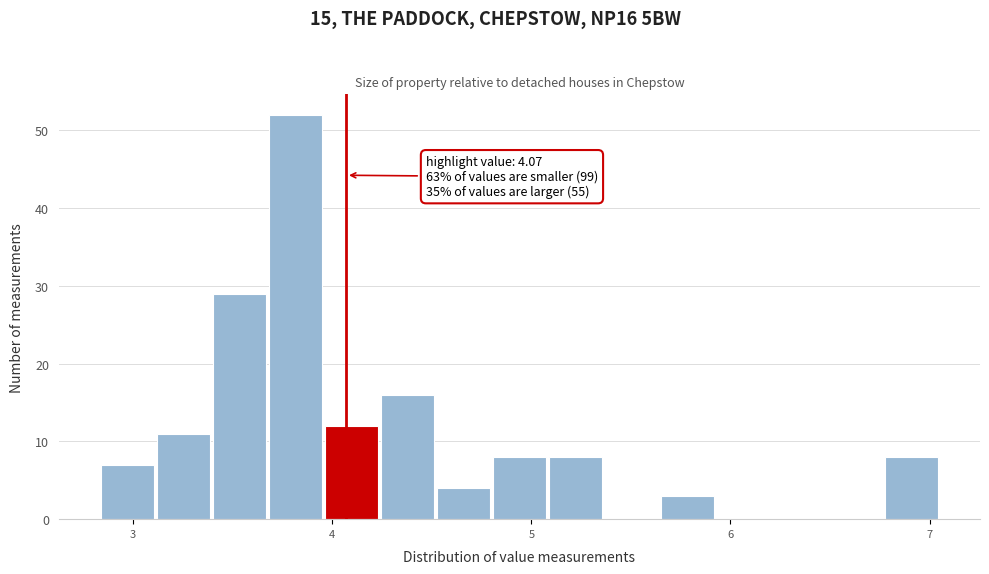

Read against the x-axis, roughly where is the centre of the tallest bar?

3.8